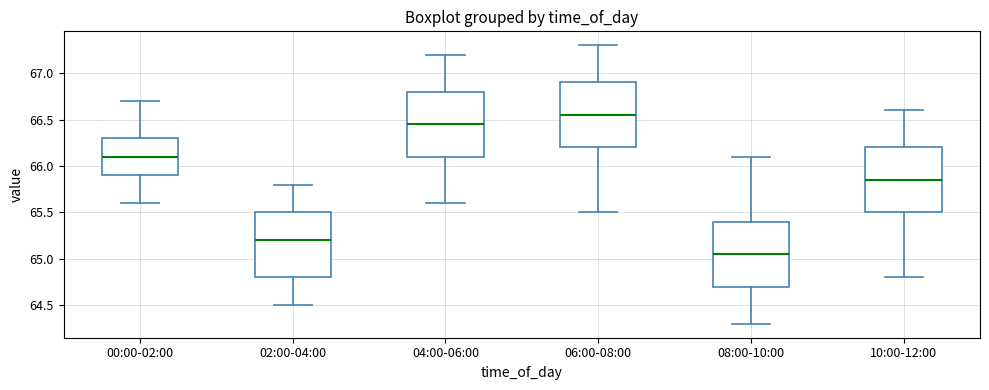

Reading left to right, read every box against the y-axis: the position of its median line, the range the box covers, and the ends of its whiskers. The values are not printed on the chart, so give them approximately, as read against the axis.

00:00-02:00: median 66.10, box 65.90 to 66.30, whiskers 65.60 to 66.70
02:00-04:00: median 65.20, box 64.80 to 65.50, whiskers 64.50 to 65.80
04:00-06:00: median 66.45, box 66.10 to 66.80, whiskers 65.60 to 67.20
06:00-08:00: median 66.55, box 66.20 to 66.90, whiskers 65.50 to 67.30
08:00-10:00: median 65.05, box 64.70 to 65.40, whiskers 64.30 to 66.10
10:00-12:00: median 65.85, box 65.50 to 66.20, whiskers 64.80 to 66.60